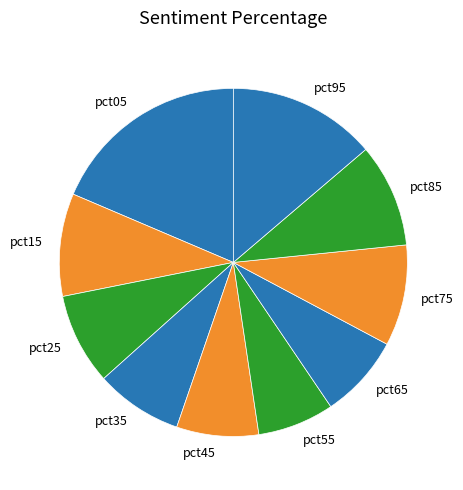

True or false: pct45 accounts for 8% of the total.

True